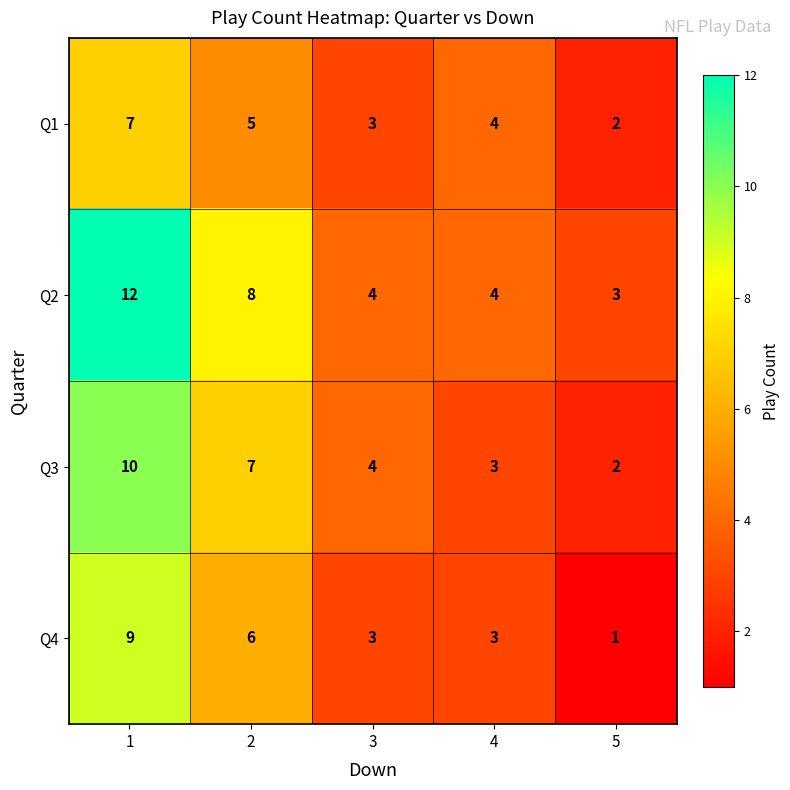

What is the average value of the Q3 series?

5